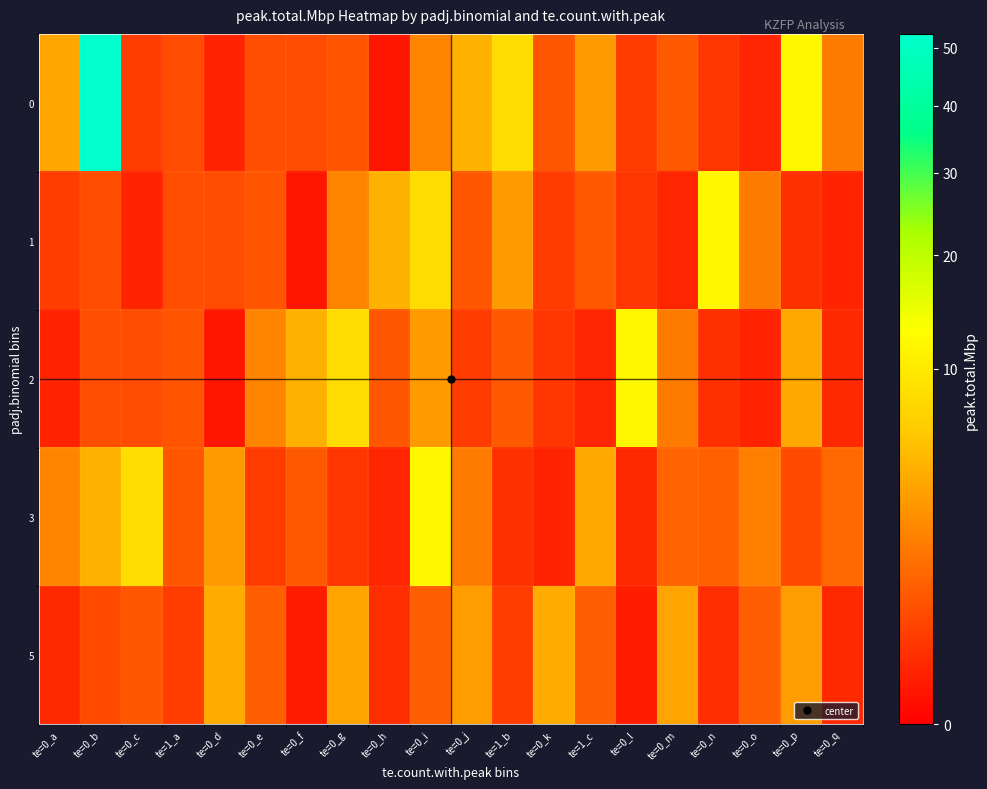

Which category has the lowest value across all series?

te=0_h